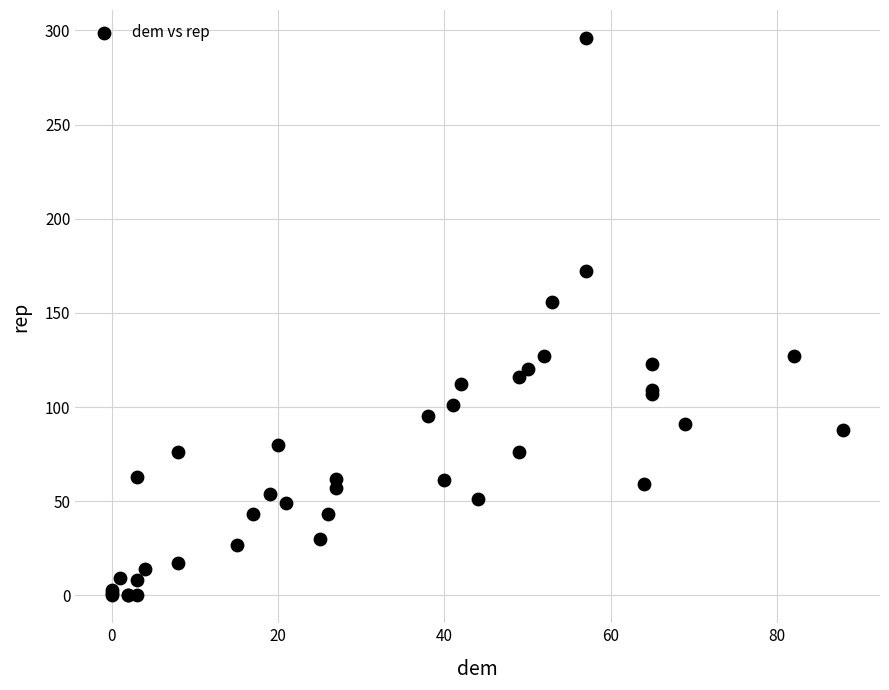

What Y value in the scatter plot is closest to 148?

156